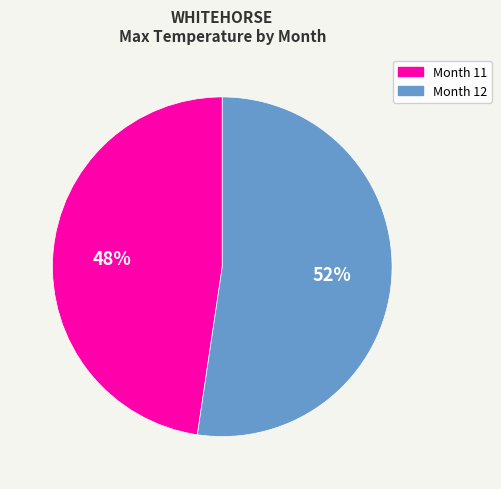

Which slice represents more than half of the pie?

Month 12